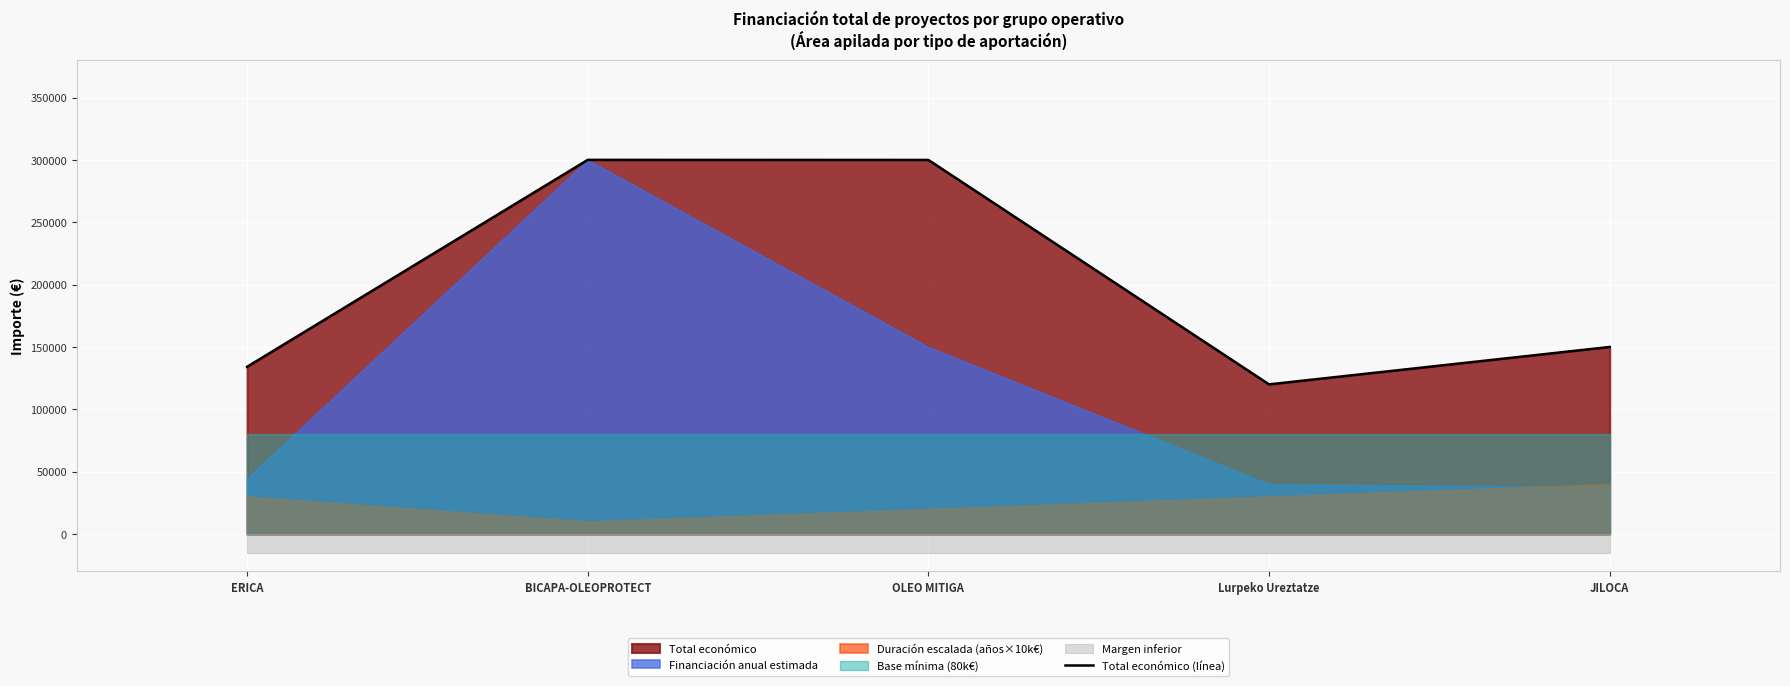

Where does the data first go above 150000?

BICAPA-OLEOPROTECT